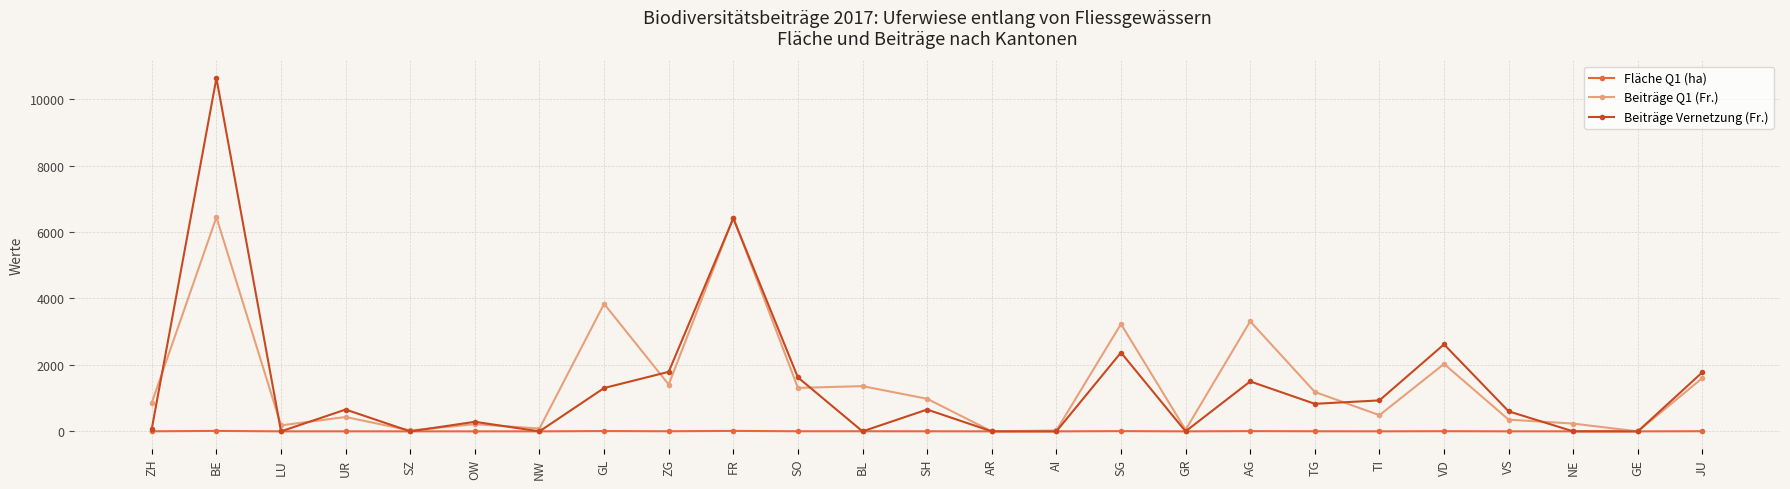

At which label is Beiträge Vernetzung (Fr.) closest to 5316?

FR